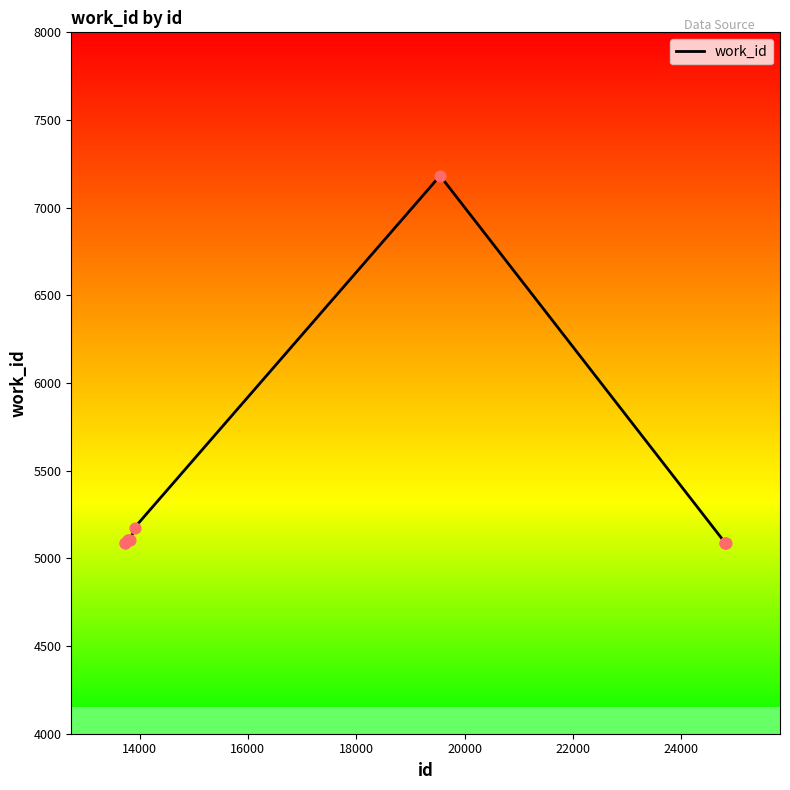

What is the minimum value for work_id?

5088